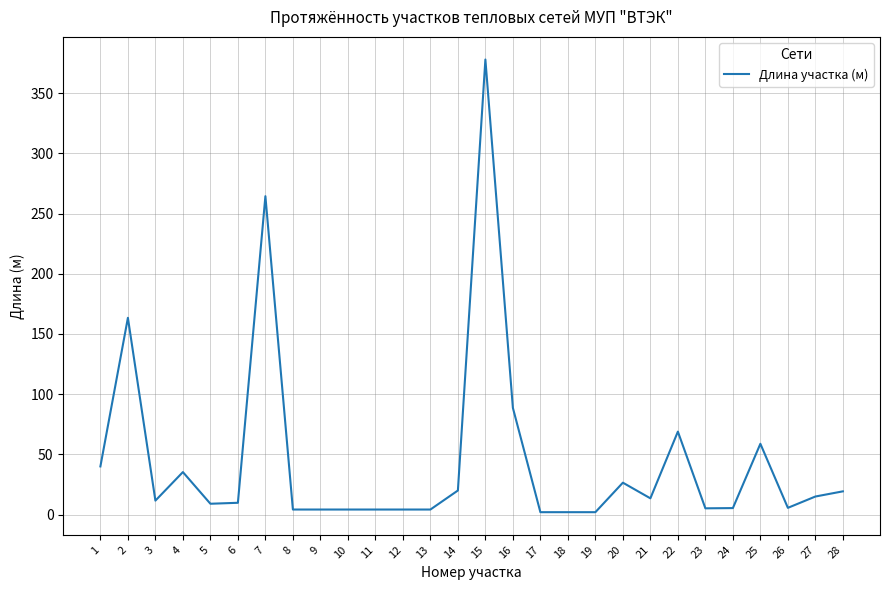

What is the change in value from 20 to 23?

-21.3